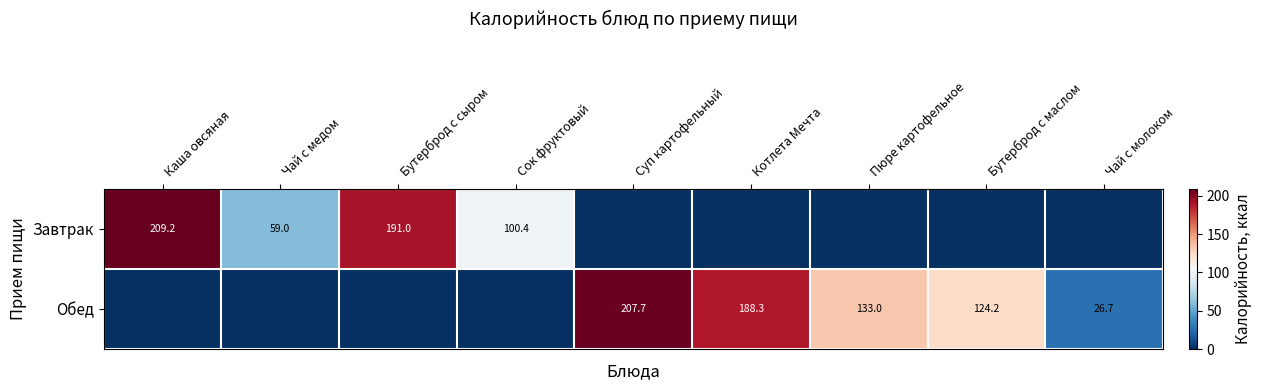

Is it true that Завтрак equals 191.0 at Бутерброд с сыром?

True